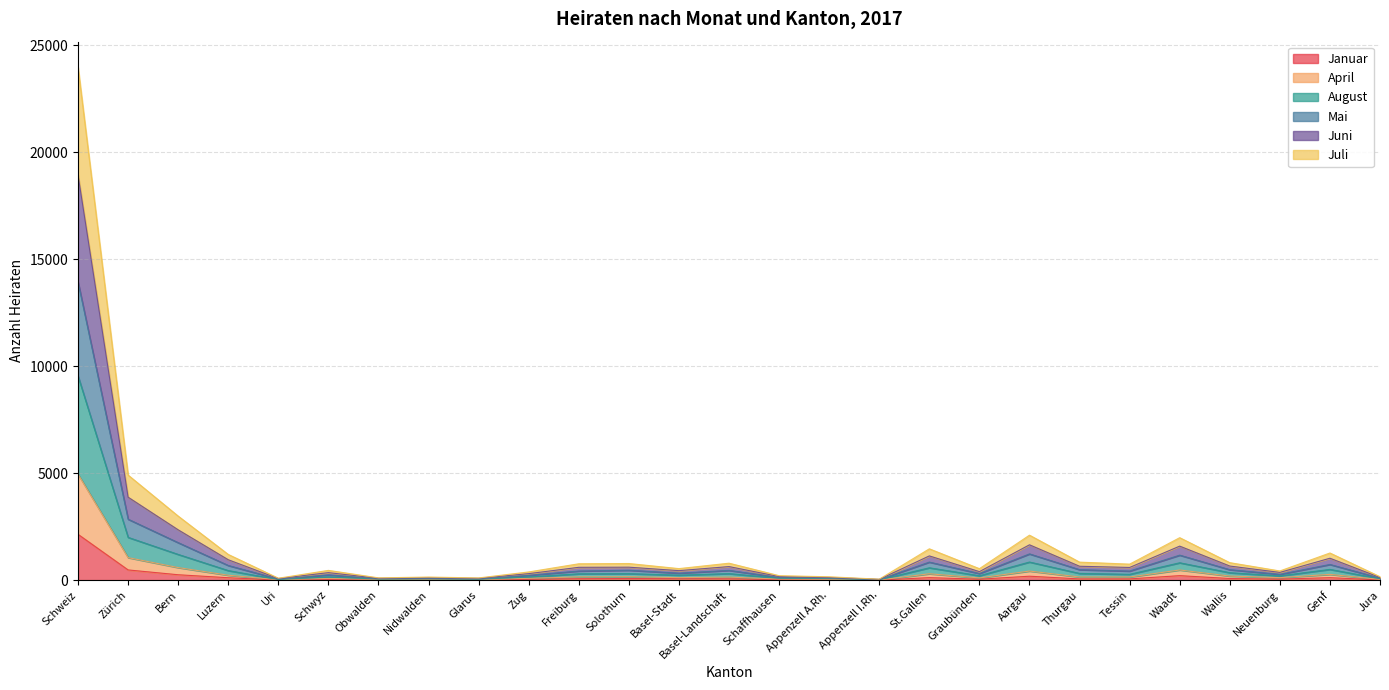

The Mai series shows 88 at Uri. True or false?

True